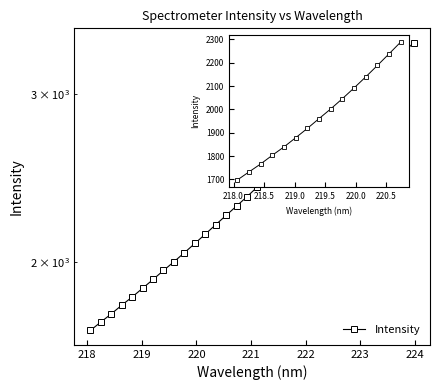

Which has a higher value, 222 or 218?

222